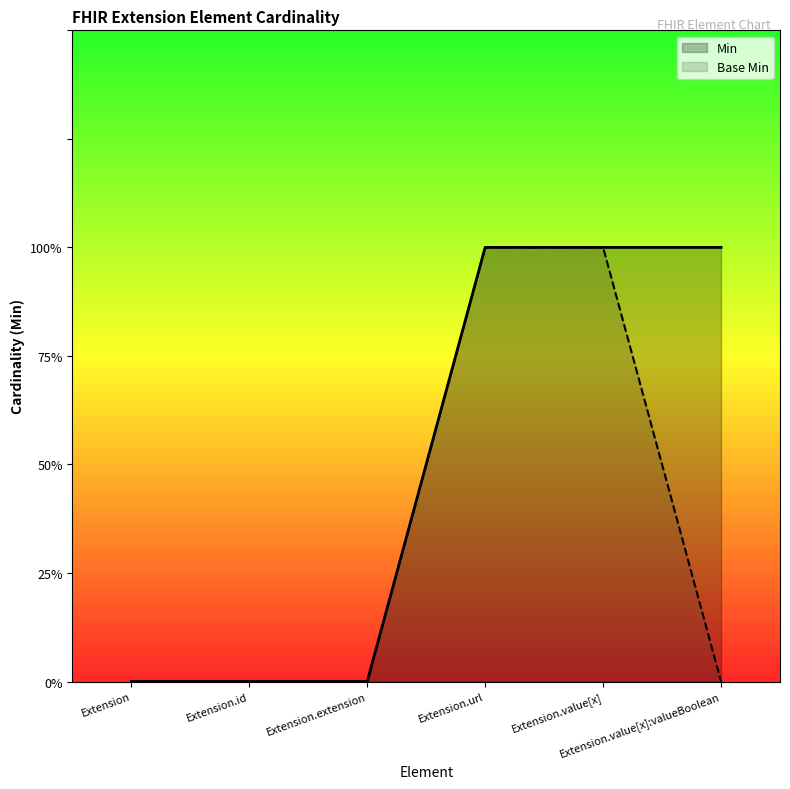

At which category is the sum across all series the highest?

Extension.url